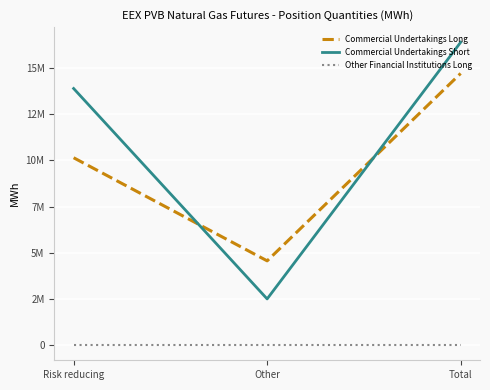

What are all the series names shown in the legend?

Commercial Undertakings Long, Commercial Undertakings Short, Other Financial Institutions Long